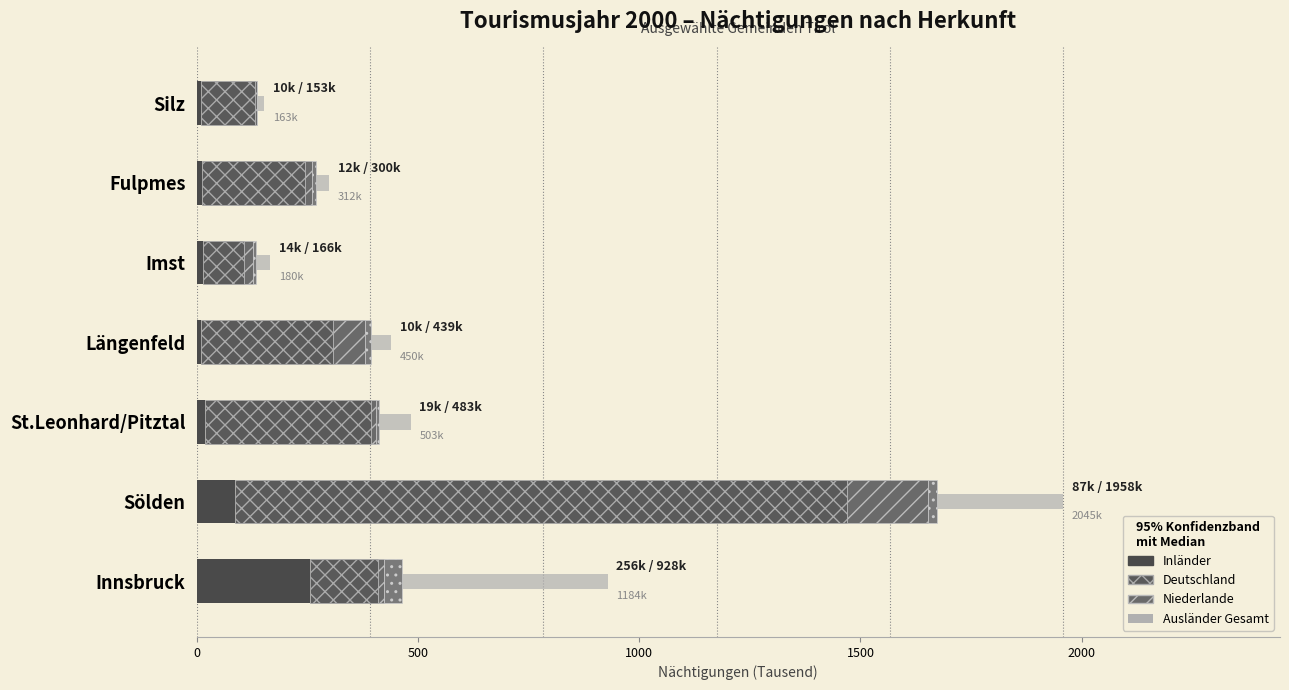

How many bars are there in each group?

5